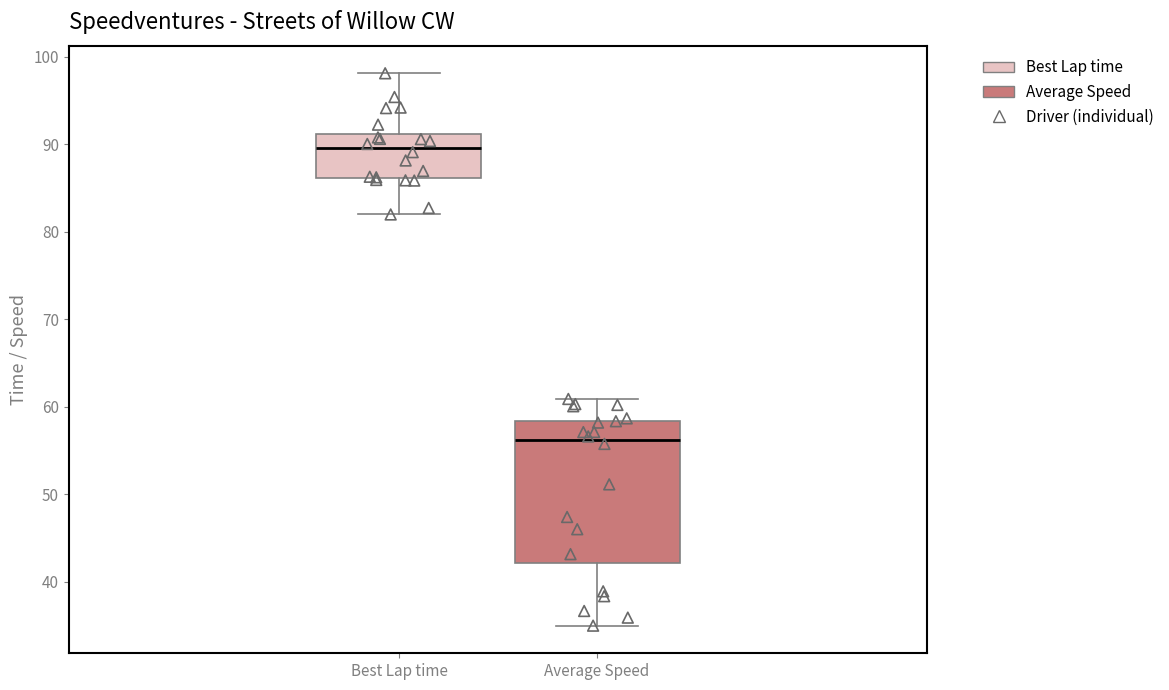

Reading left to right, read every box against the y-axis: the position of its median line, the range the box covers, and the ends of its whiskers. The values are not printed on the chart, so give them approximately, as read against the axis.

Best Lap time: median 90, box 86 to 91, whiskers 82 to 98
Average Speed: median 56, box 42 to 58, whiskers 35 to 61